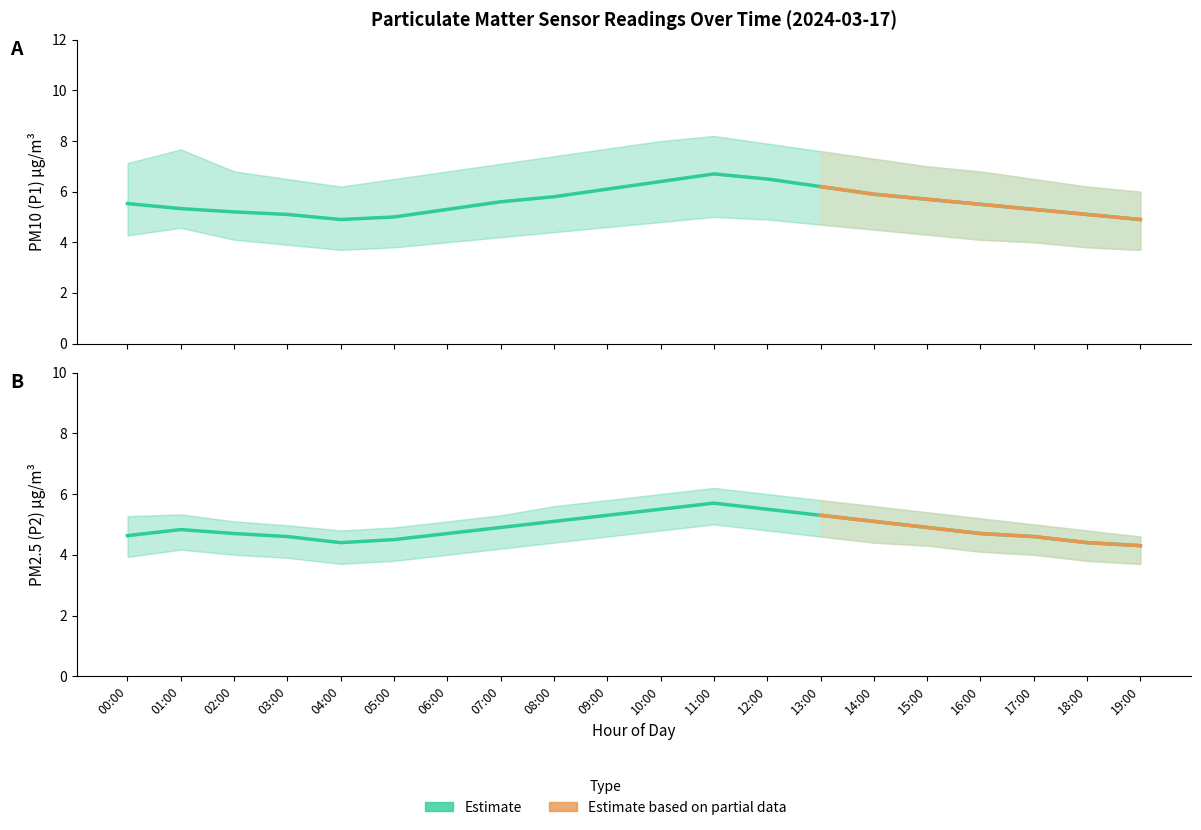

What is the value of the P1 point at the 2nd from the left?

5.3